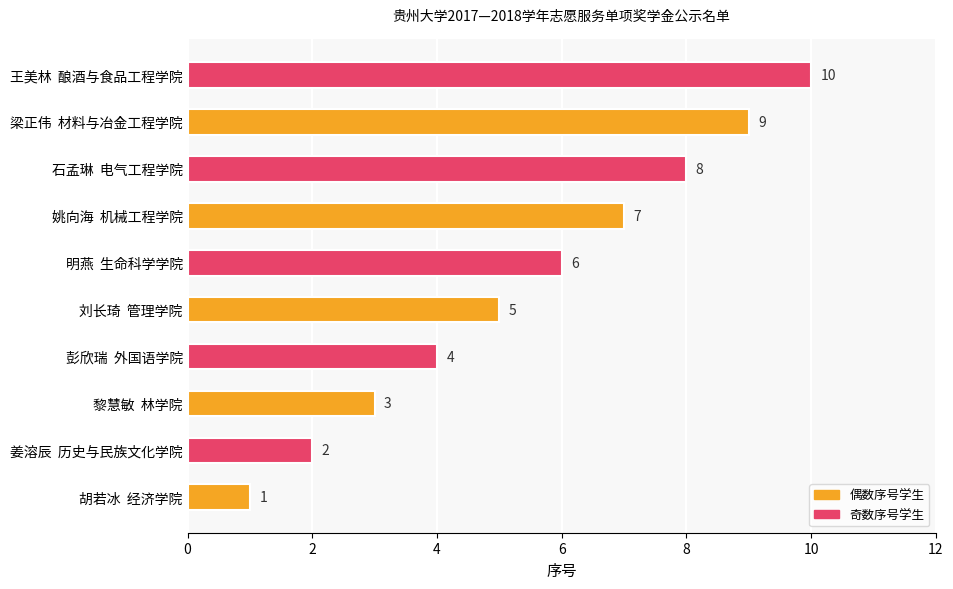

What is the ratio of the value at 石孟琳  电气工程学院 to the value at 明燕  生命科学学院?

1.3